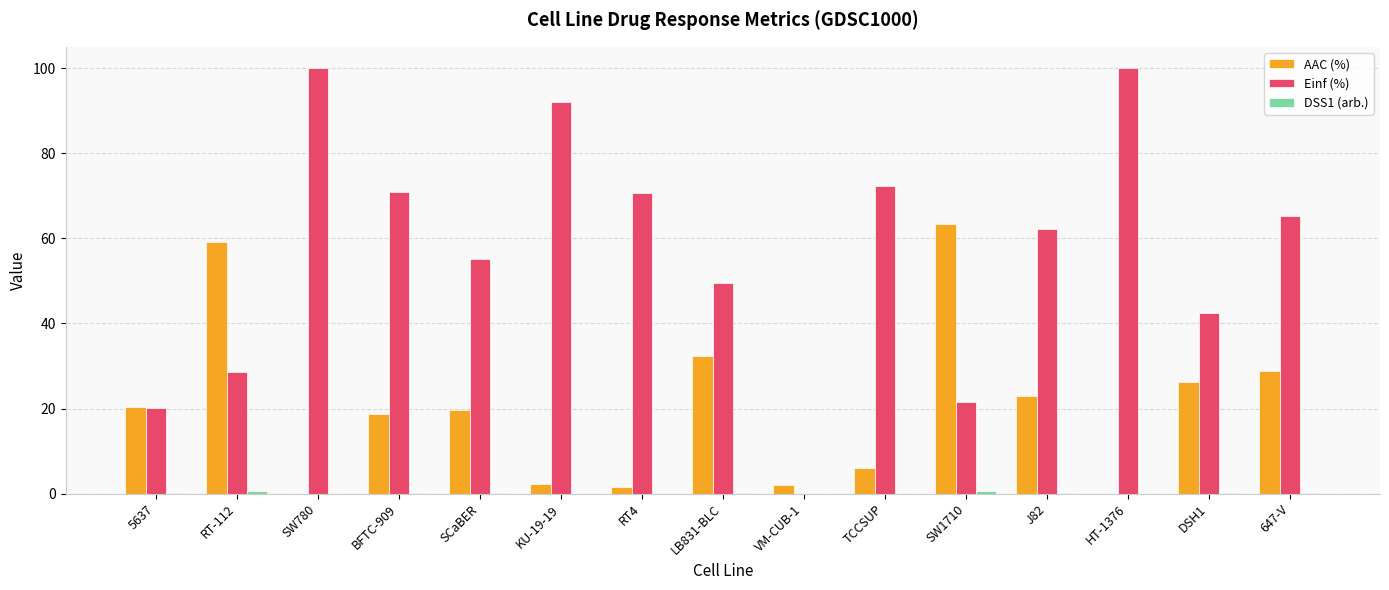

Which series has the largest total across all categories?

Einf (%)